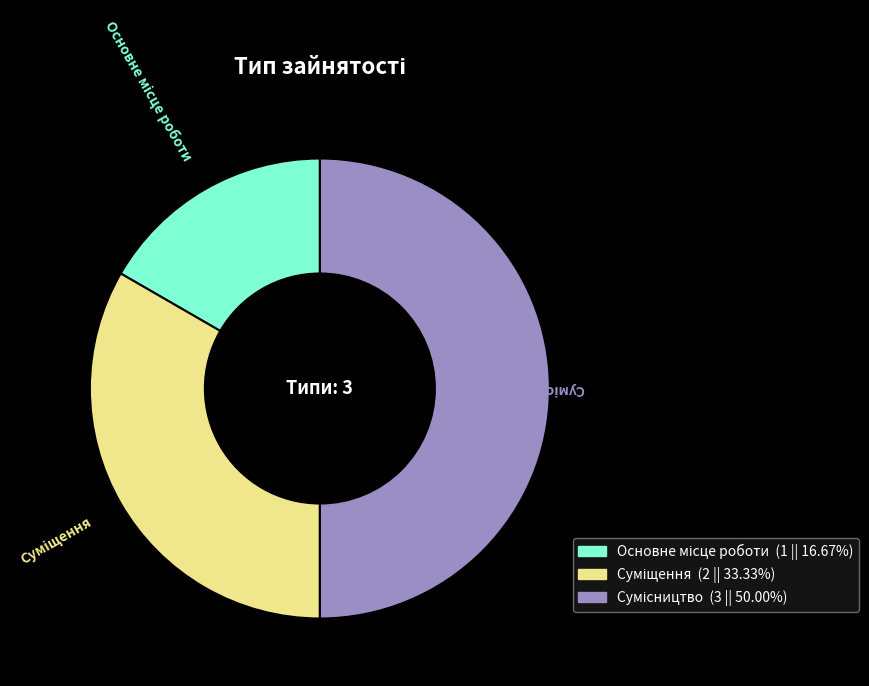

Count the number of slices in the pie.

3